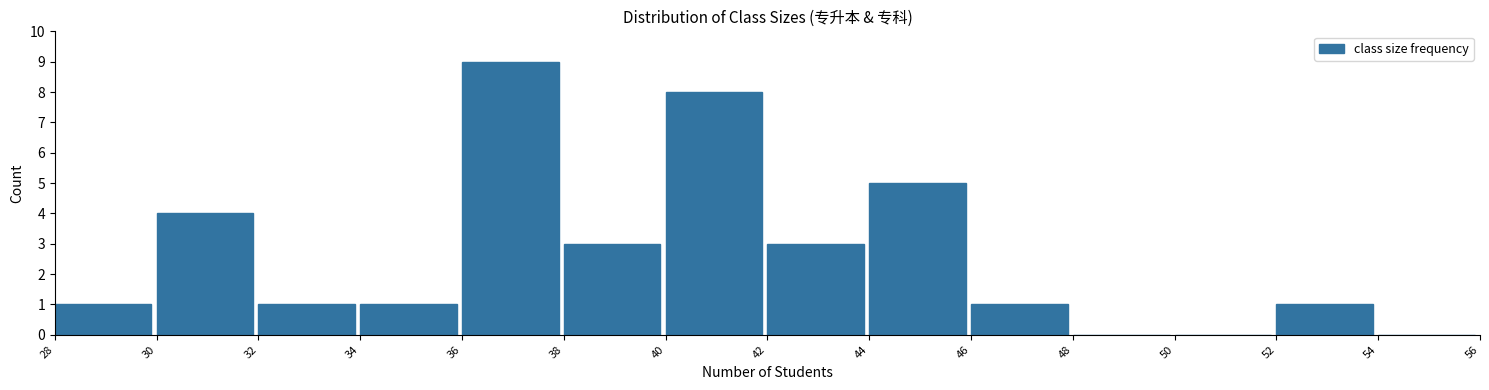

How tall is the bar that spans 42 to 44 on the x-axis? The values are not printed on the chart, so give them approximately, as read against the axis.

3